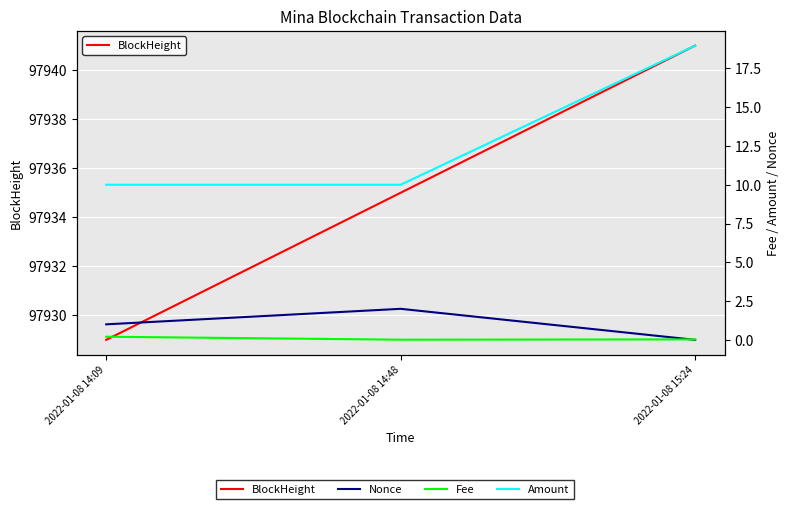

Is it true that Fee equals 0.0 at 2022-01-08 14:48?

False